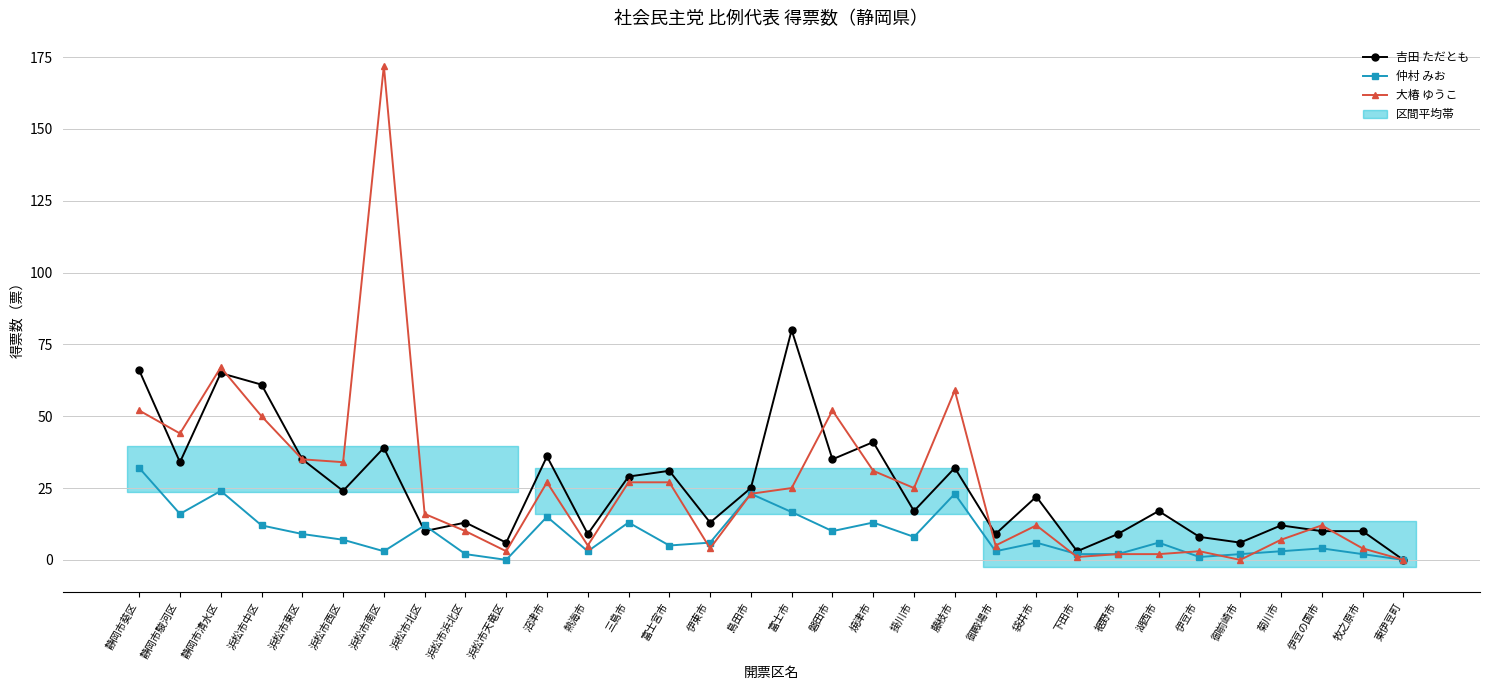

How many positive values does the 大椿 ゆうこ series have?

30